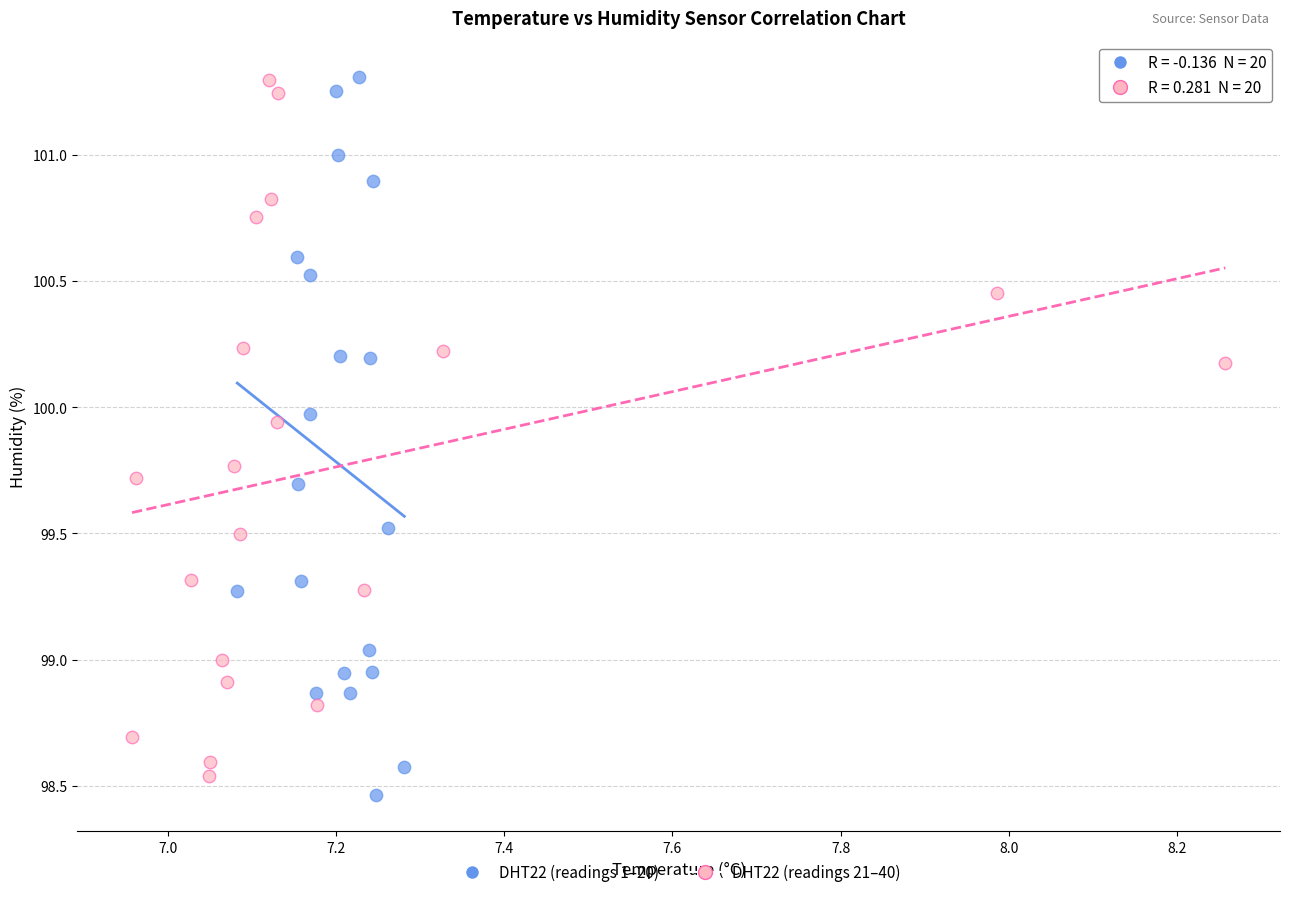

Which series reaches the minimum Y coordinate?

DHT22 (readings 1–20)